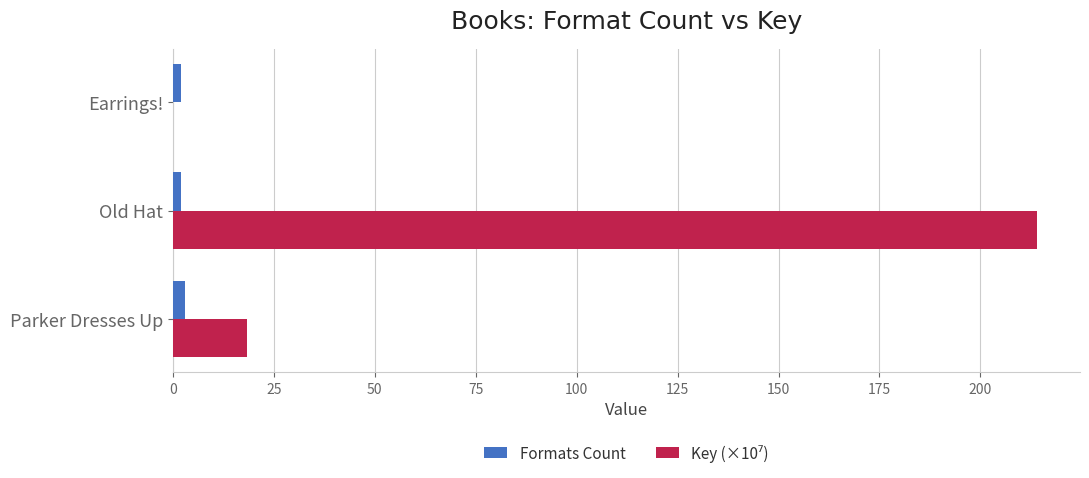

At which category is the sum across all series the highest?

Old Hat